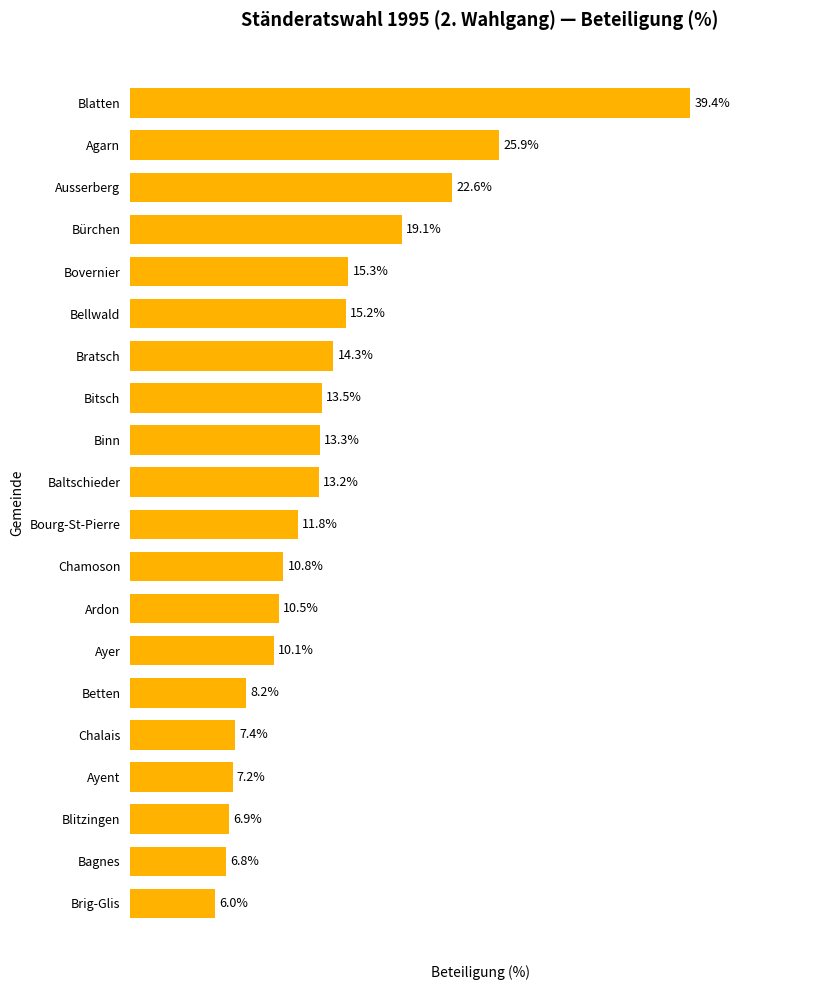

What is the label of the 11th bar from the top?

Bourg-St-Pierre